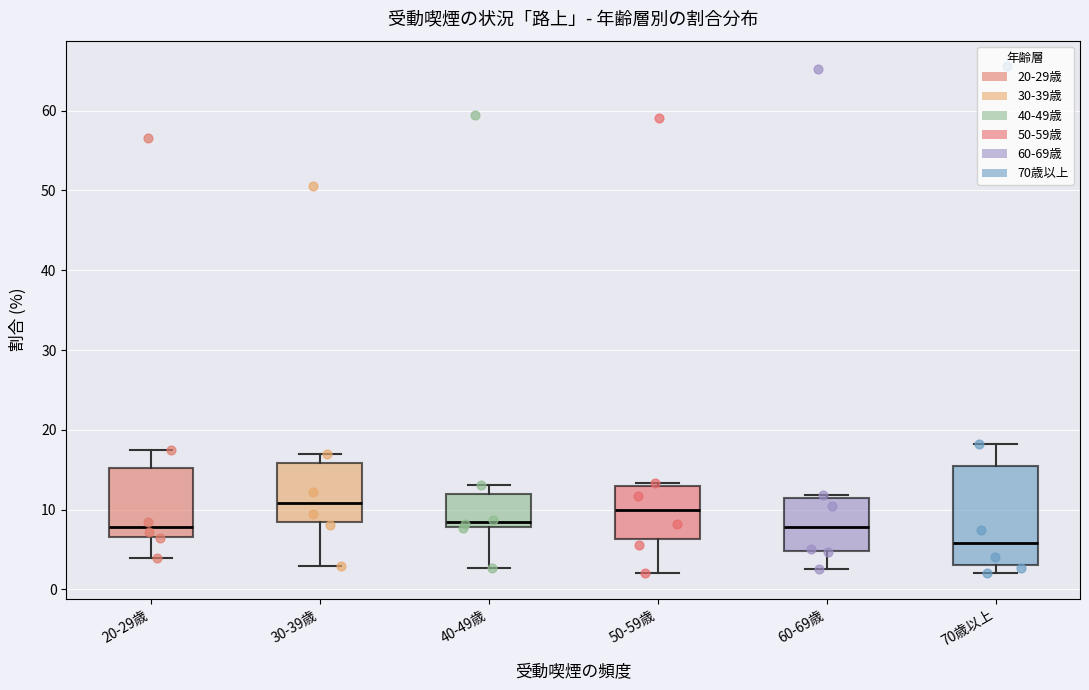

Reading left to right, read every box against the y-axis: the position of its median line, the range the box covers, and the ends of its whiskers. The values are not printed on the chart, so give them approximately, as read against the axis.

20-29歳: median 8, box 7 to 15, whiskers 4 to 18
30-39歳: median 11, box 8 to 16, whiskers 3 to 17
40-49歳: median 8 (just above the box's lower edge), box 8 to 12, whiskers 3 to 13
50-59歳: median 10, box 6 to 13, whiskers 2 to 13 (just above the box's upper edge)
60-69歳: median 8, box 5 to 11, whiskers 3 to 12
70歳以上: median 6, box 3 to 16, whiskers 2 to 18